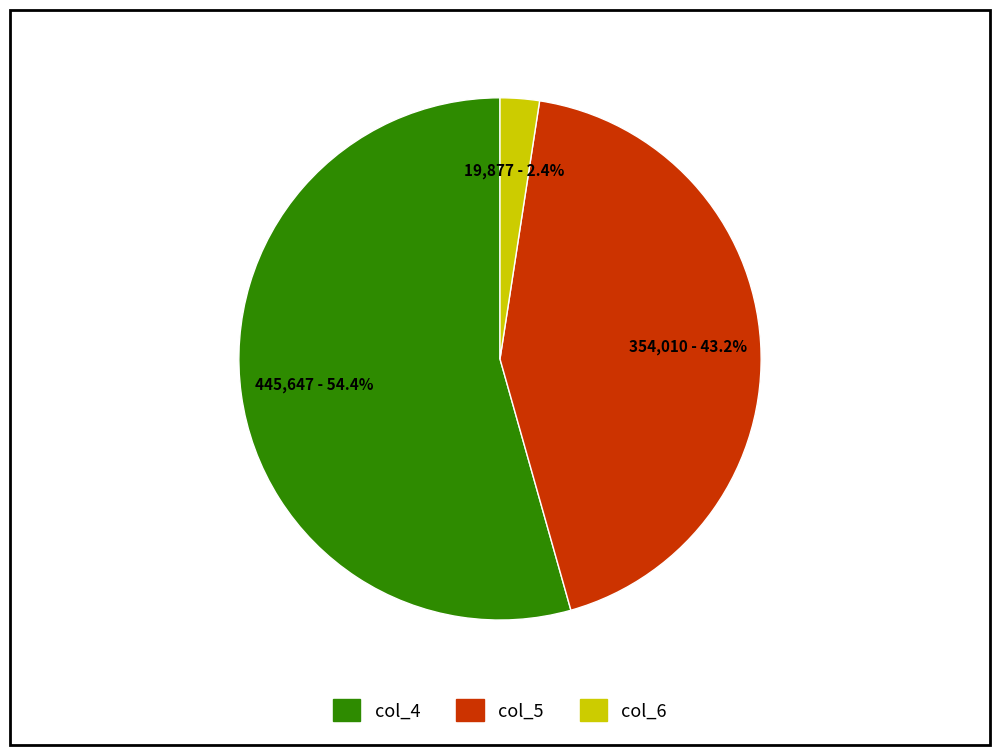

Is there a majority slice in this chart?

Yes